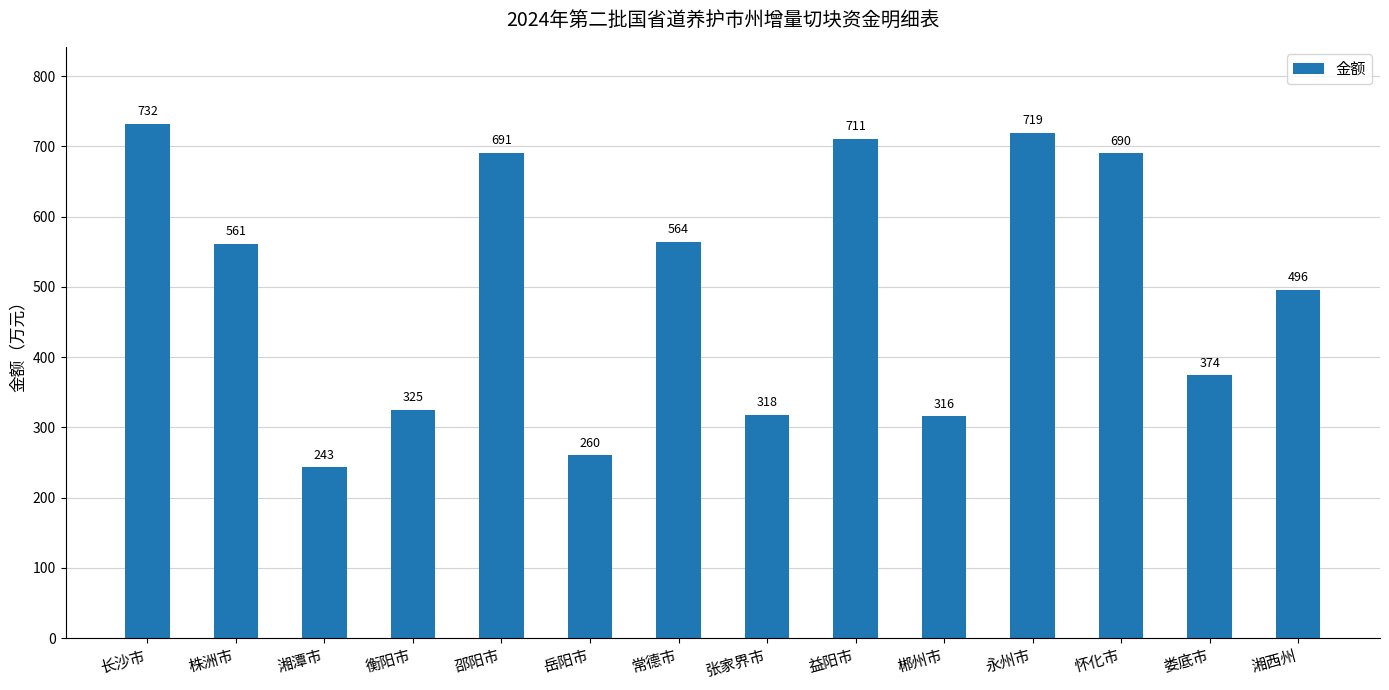

What is the maximum value shown in the chart?

732